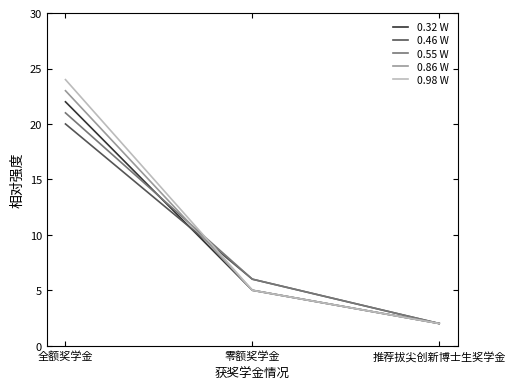

What position from the left is 零额奖学金?

2